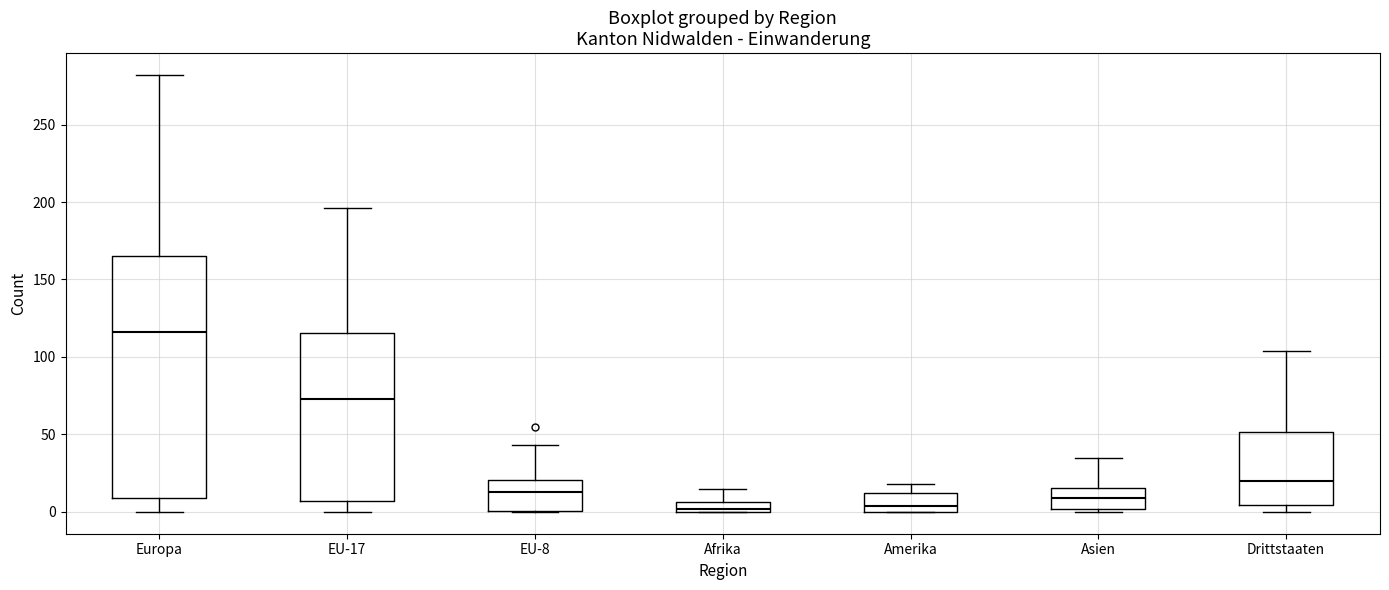

Where does the upper whisker of the box for Afrika end on the y-axis? The values are not printed on the chart, so give them approximately, as read against the axis.

15